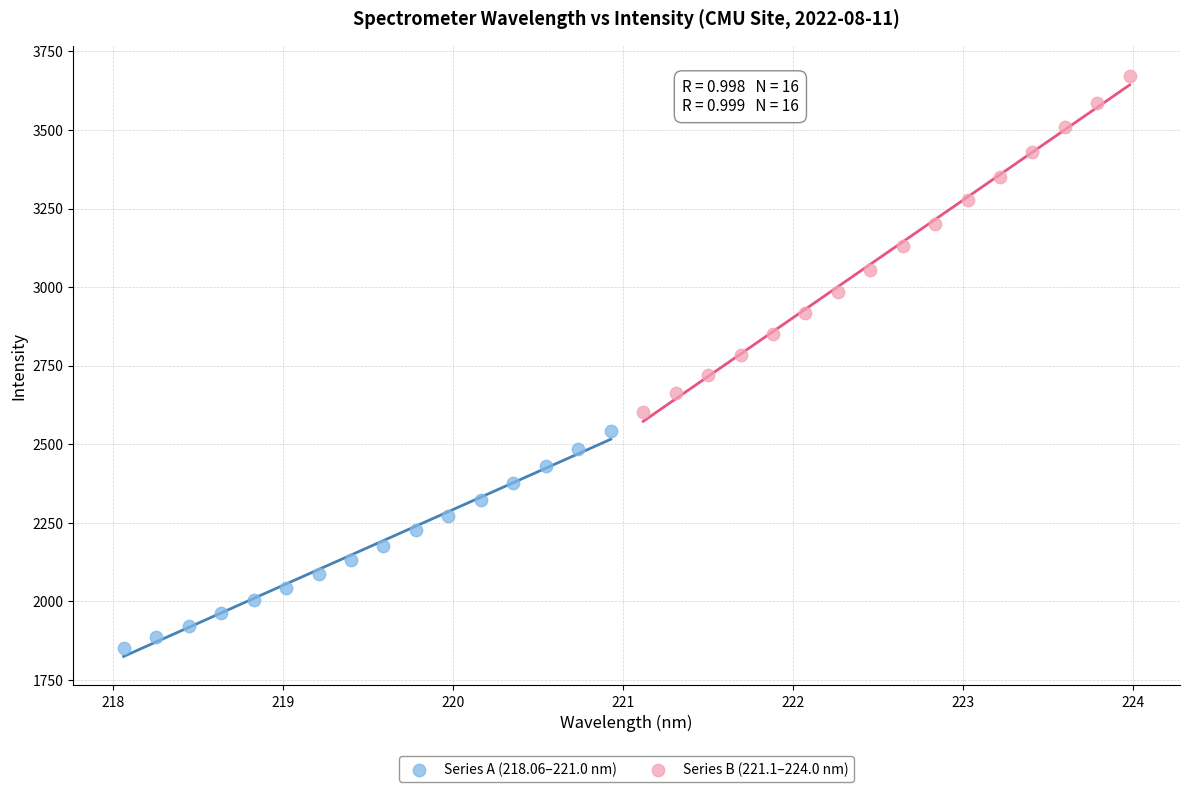

Which series has the widest spread of Y values?

Series B (221.1–224.0 nm)